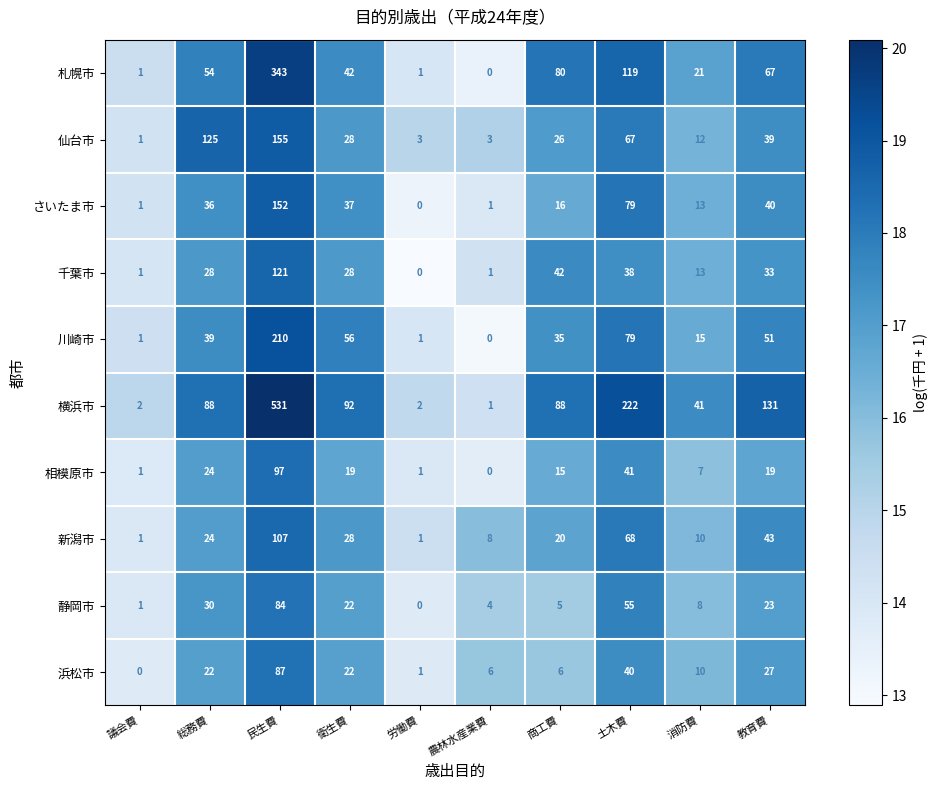

Which series has the largest total across all categories?

横浜市